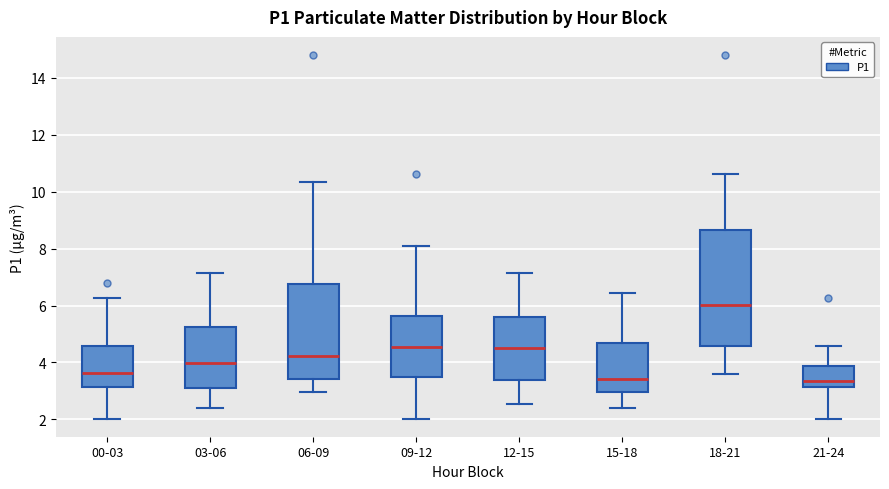

Which box has the highest median line?

18-21